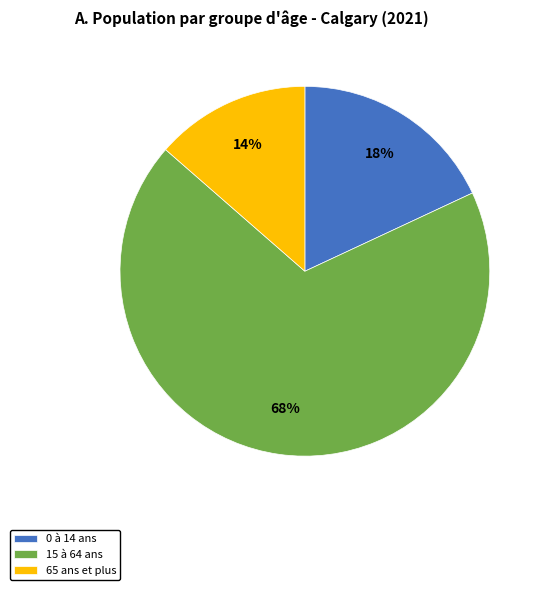

How many segments does this pie chart have?

3